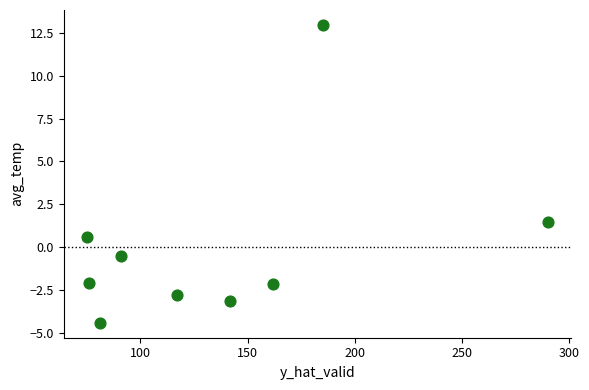

What Y value in the scatter plot is closest to 4?

1.5